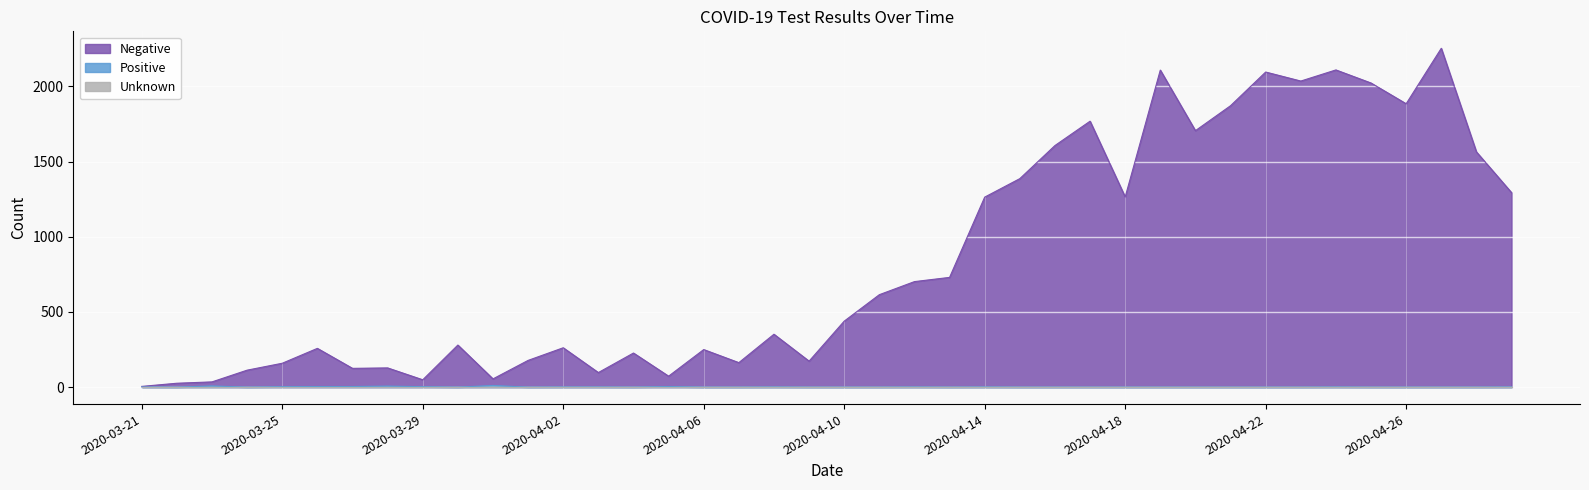

Is it true that Negative equals 2934 at 2020-04-22?

False